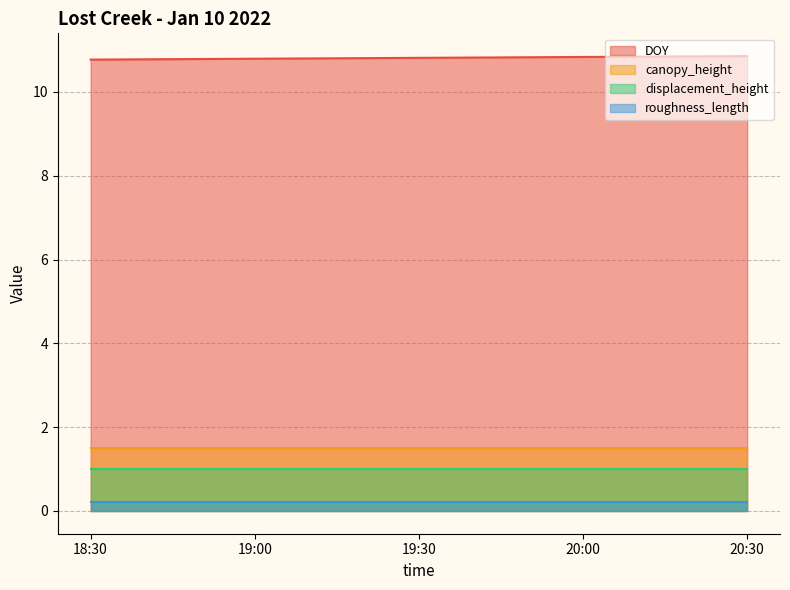

Reading left to right, transcribe all the data shown in this chart.

DOY: 10.8	10.8	10.8	10.8	10.9
canopy_height: 1.5	1.5	1.5	1.5	1.5
displacement_height: 1.0	1.0	1.0	1.0	1.0
roughness_length: 0.2	0.2	0.2	0.2	0.2